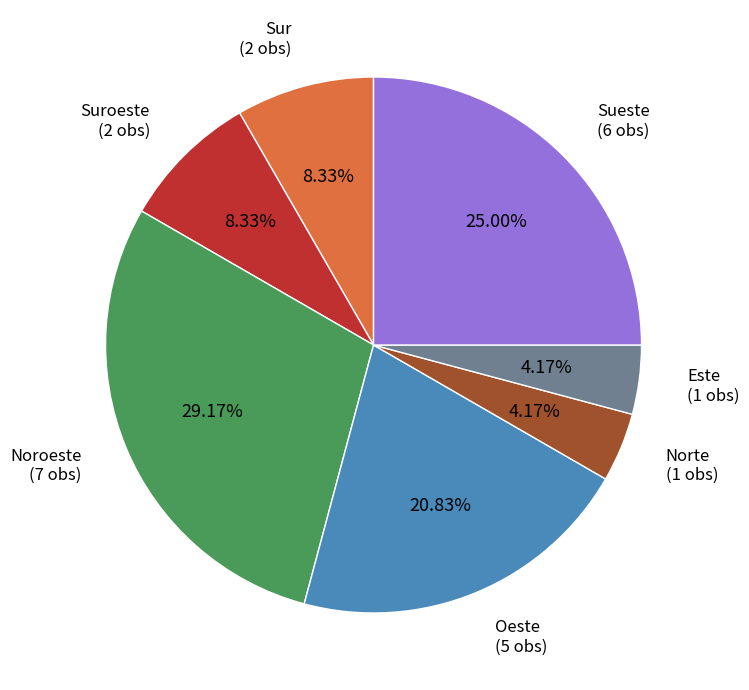

Does any single category account for the majority?

No